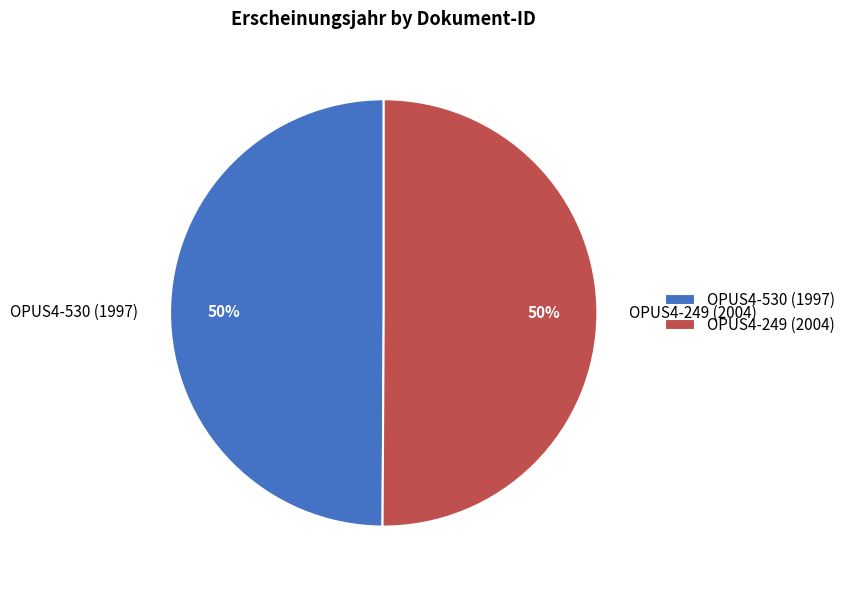

True or false: OPUS4-530 (1997) accounts for 62% of the total.

False